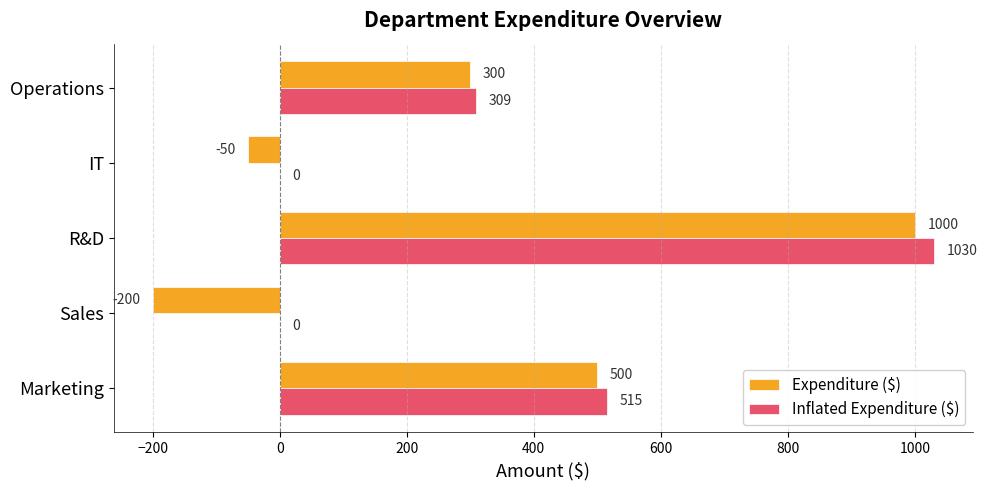

What is the maximum value shown in the chart?

1030